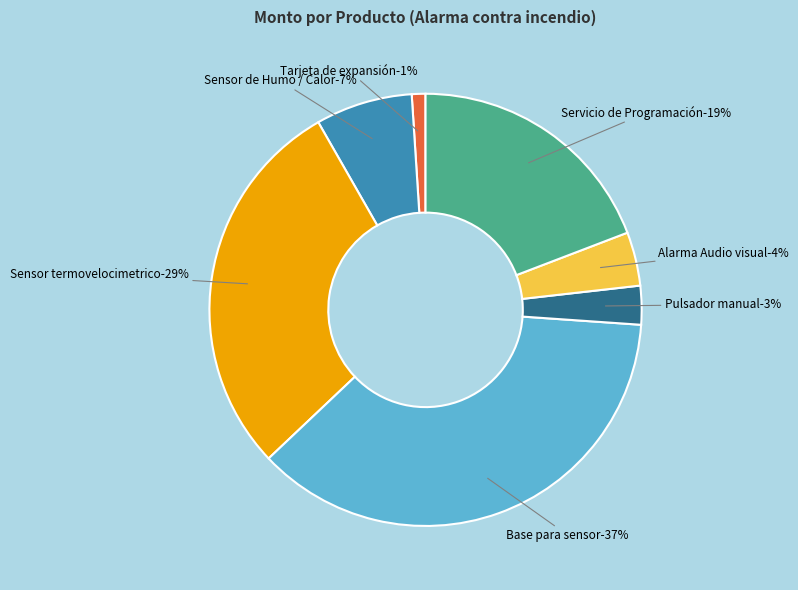

What percentage do Alarma Audio visual con Speaker. and Servicio de Programación del TrueSite together represent?

23.2%